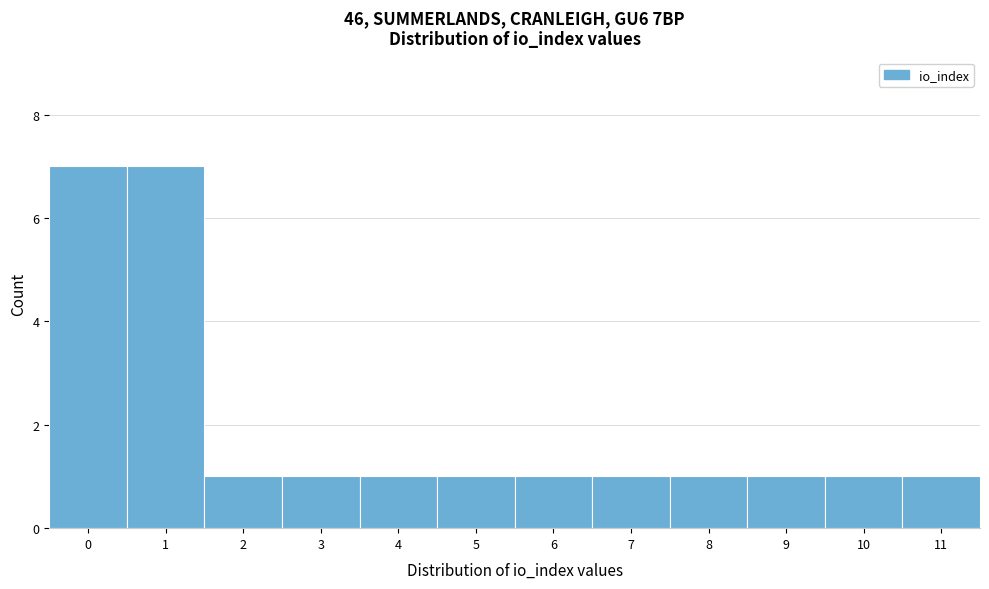

Reading left to right, transcribe this chart: for each bar, give the range it covers on the x-axis and its height. The values are not printed on the chart, so give them approximately, as read against the axis.

-0.5 to 0.5: 7
0.5 to 1.5: 7
1.5 to 2.5: 1
2.5 to 3.5: 1
3.5 to 4.5: 1
4.5 to 5.5: 1
5.5 to 6.5: 1
6.5 to 7.5: 1
7.5 to 8.5: 1
8.5 to 9.5: 1
9.5 to 10.5: 1
10.5 to 11.5: 1